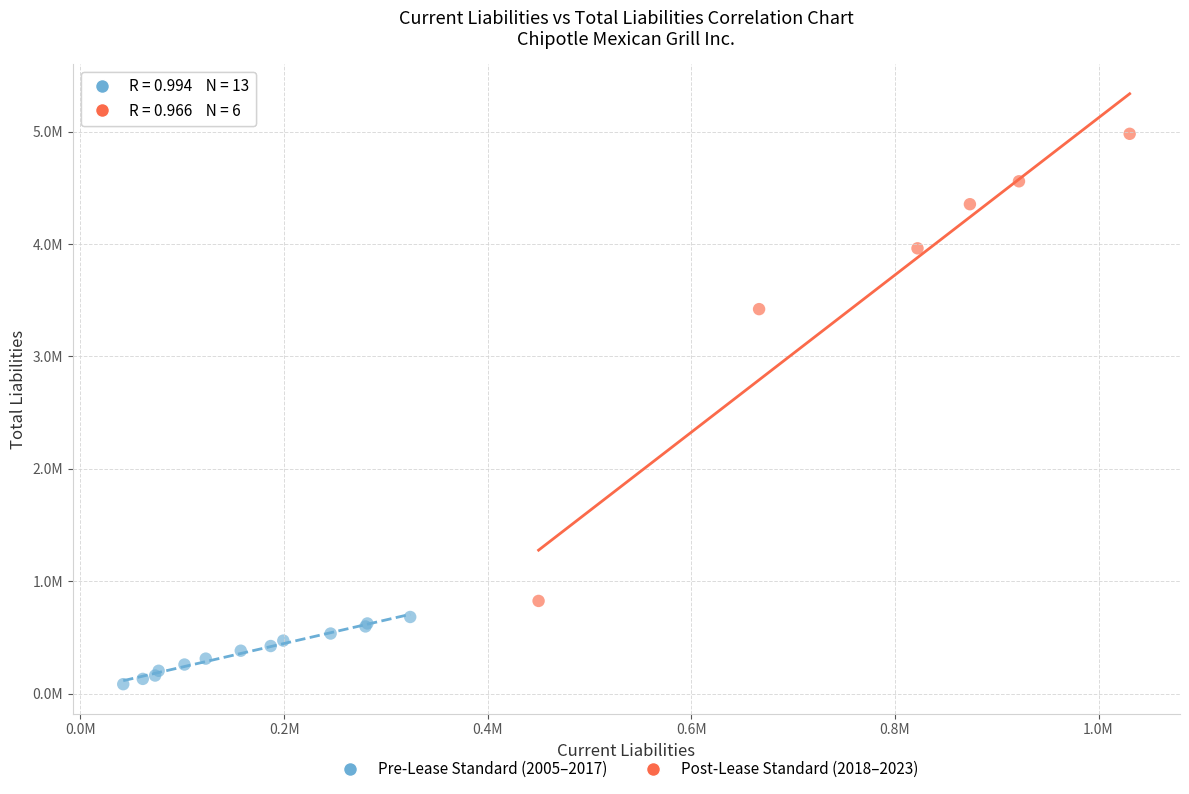

What are all the series names shown in the legend?

Pre-Lease Standard (2005–2017), Post-Lease Standard (2018–2023)